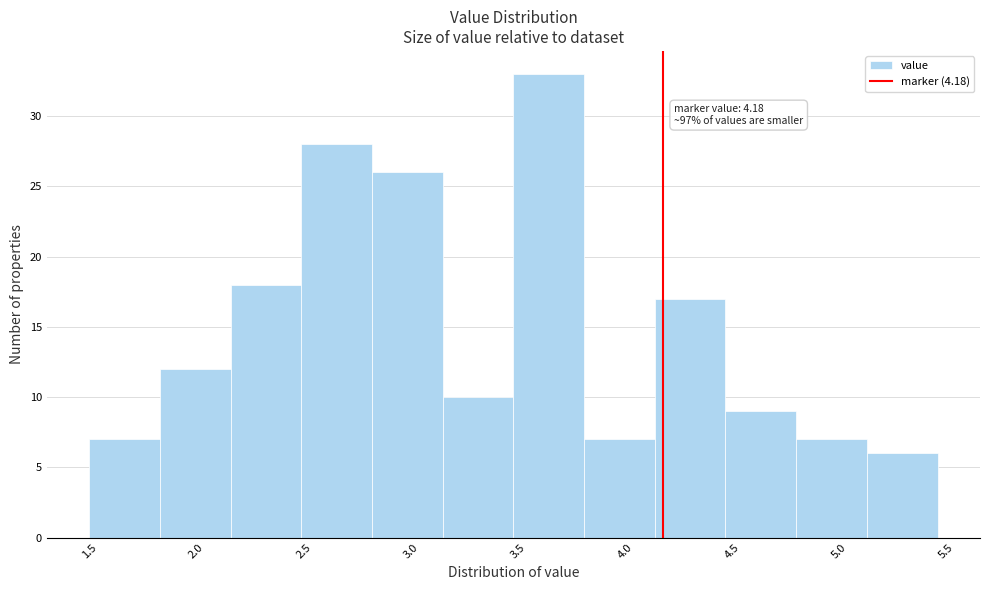

Over which range of the x-axis is the bar tallest?

3.48 to 3.81